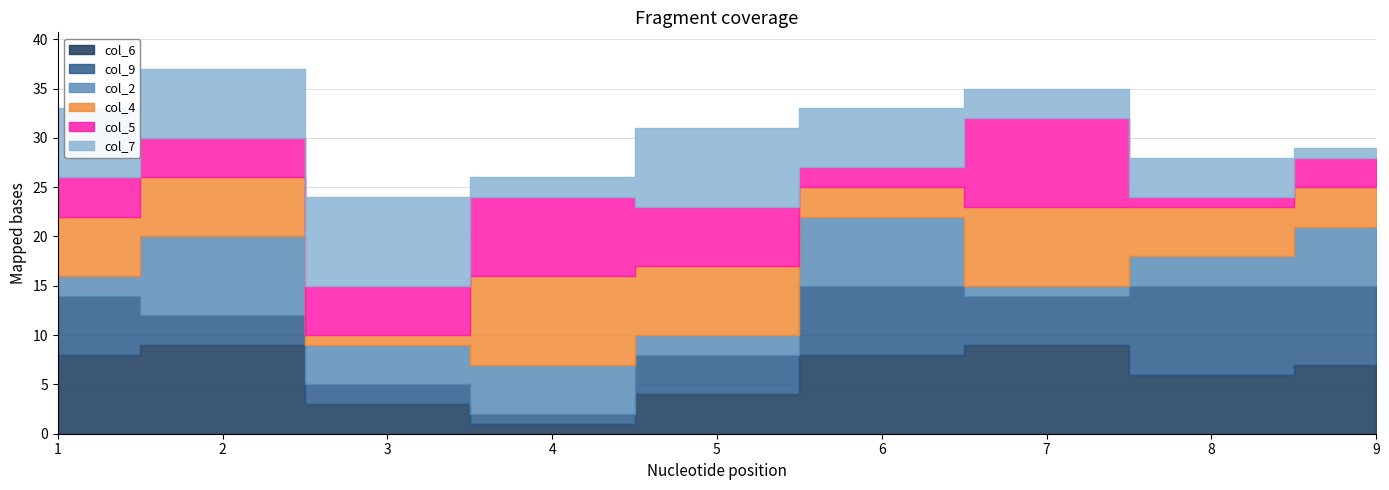

True or false: col_7 and col_6 intersect in this chart.

True